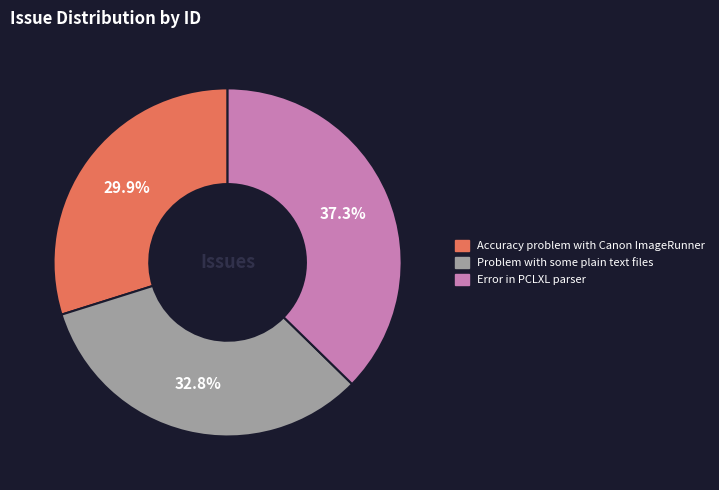

The Error in PCLXL parser slice represents 26% of the pie. True or false?

False